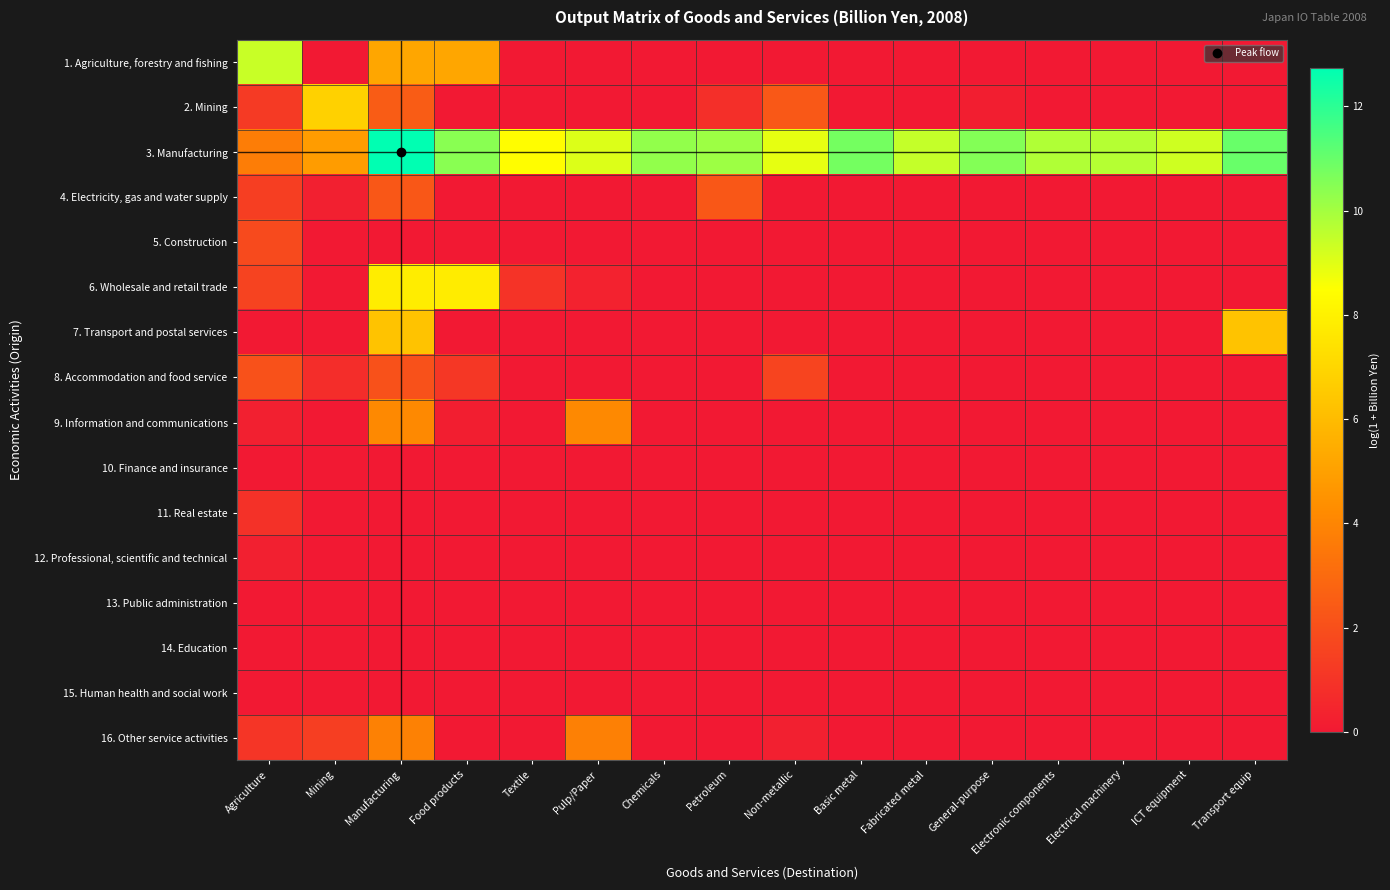

At how many categories does at least one series exceed 4?

16